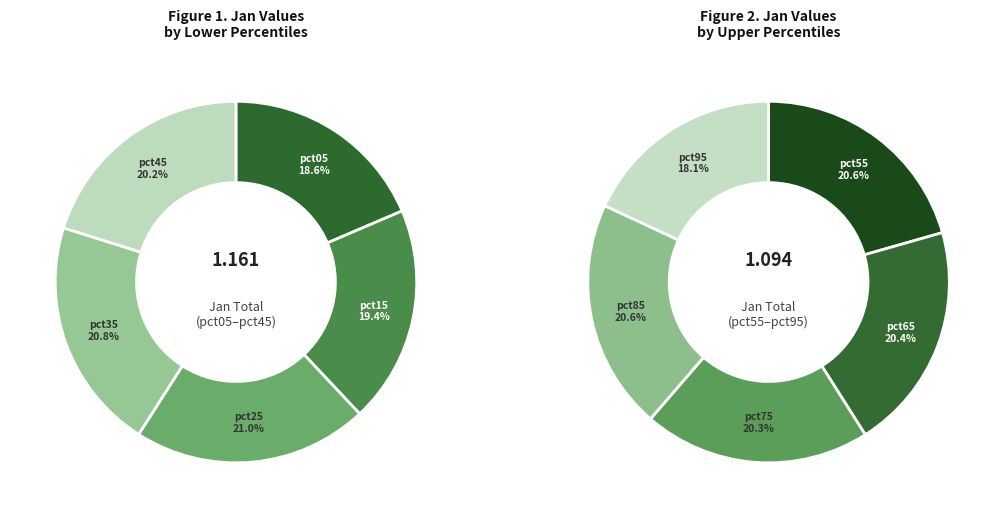

Does any single category account for the majority?

No